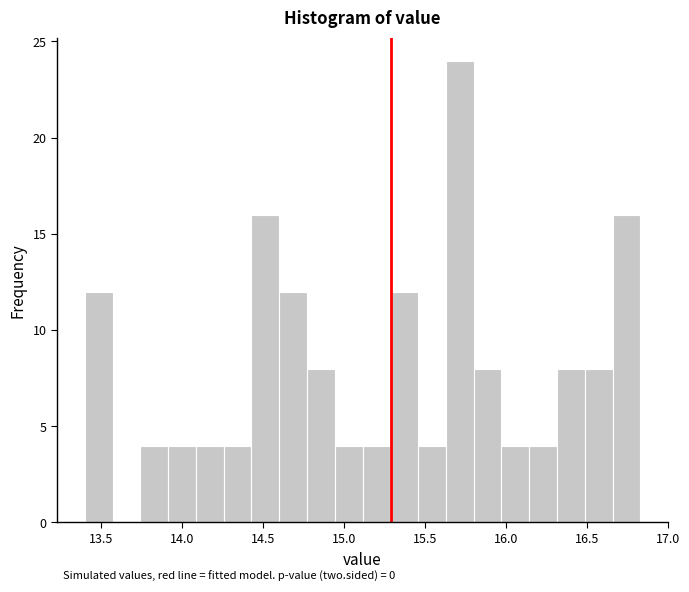

Read against the x-axis, roughly where is the centre of the tallest bar?

15.70